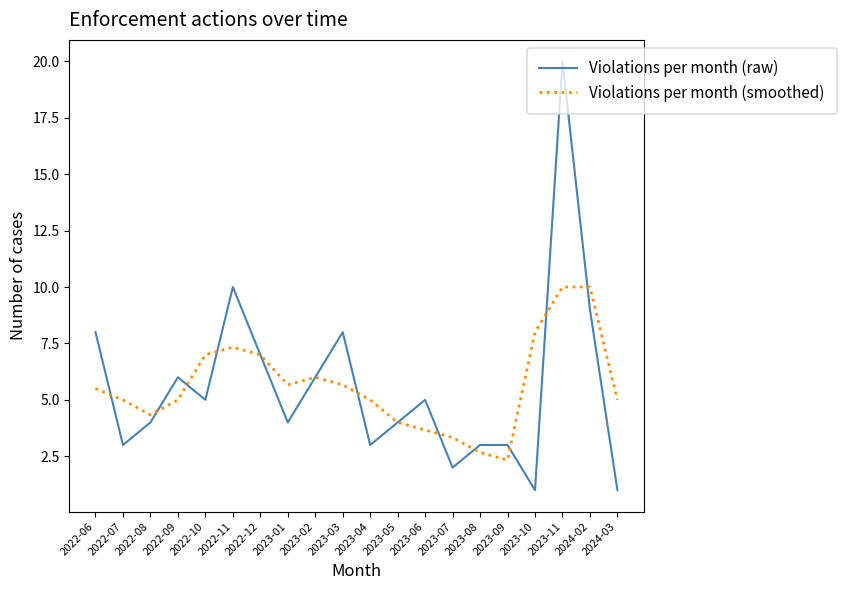

Between 2022-11 and 2024-03, which series saw the biggest shift?

Violations per month (raw)